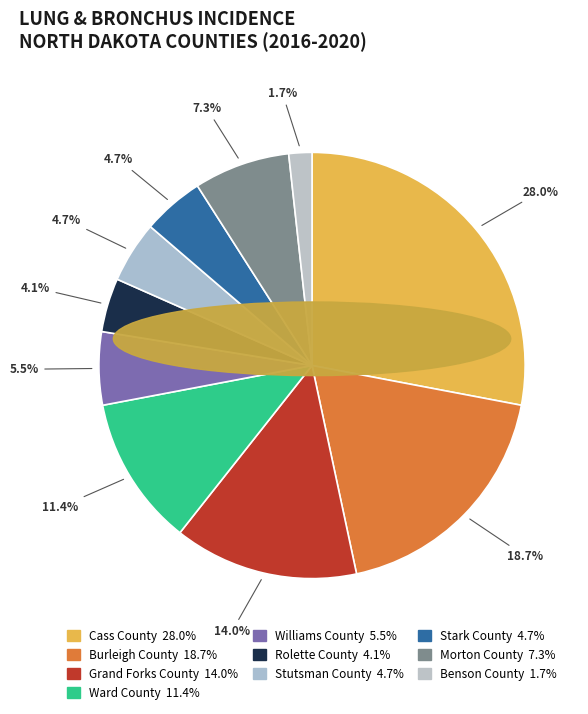

The Rolette County slice represents 4% of the pie. True or false?

True